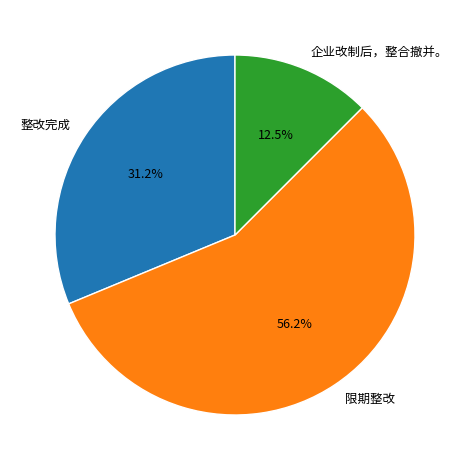

Rank the categories by value from lowest to highest.

企业改制后，整合撤并。, 整改完成, 限期整改